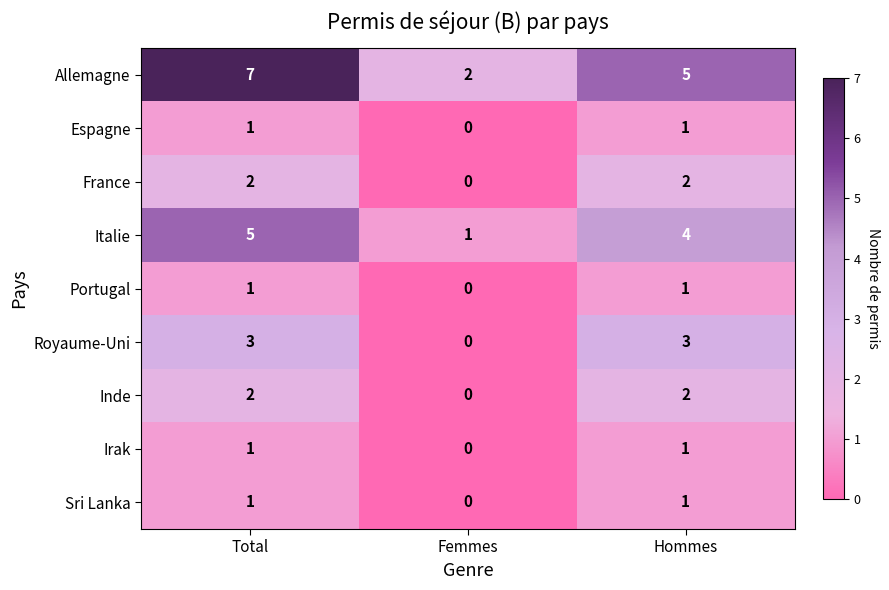

The Espagne series shows 0 at Femmes. True or false?

True